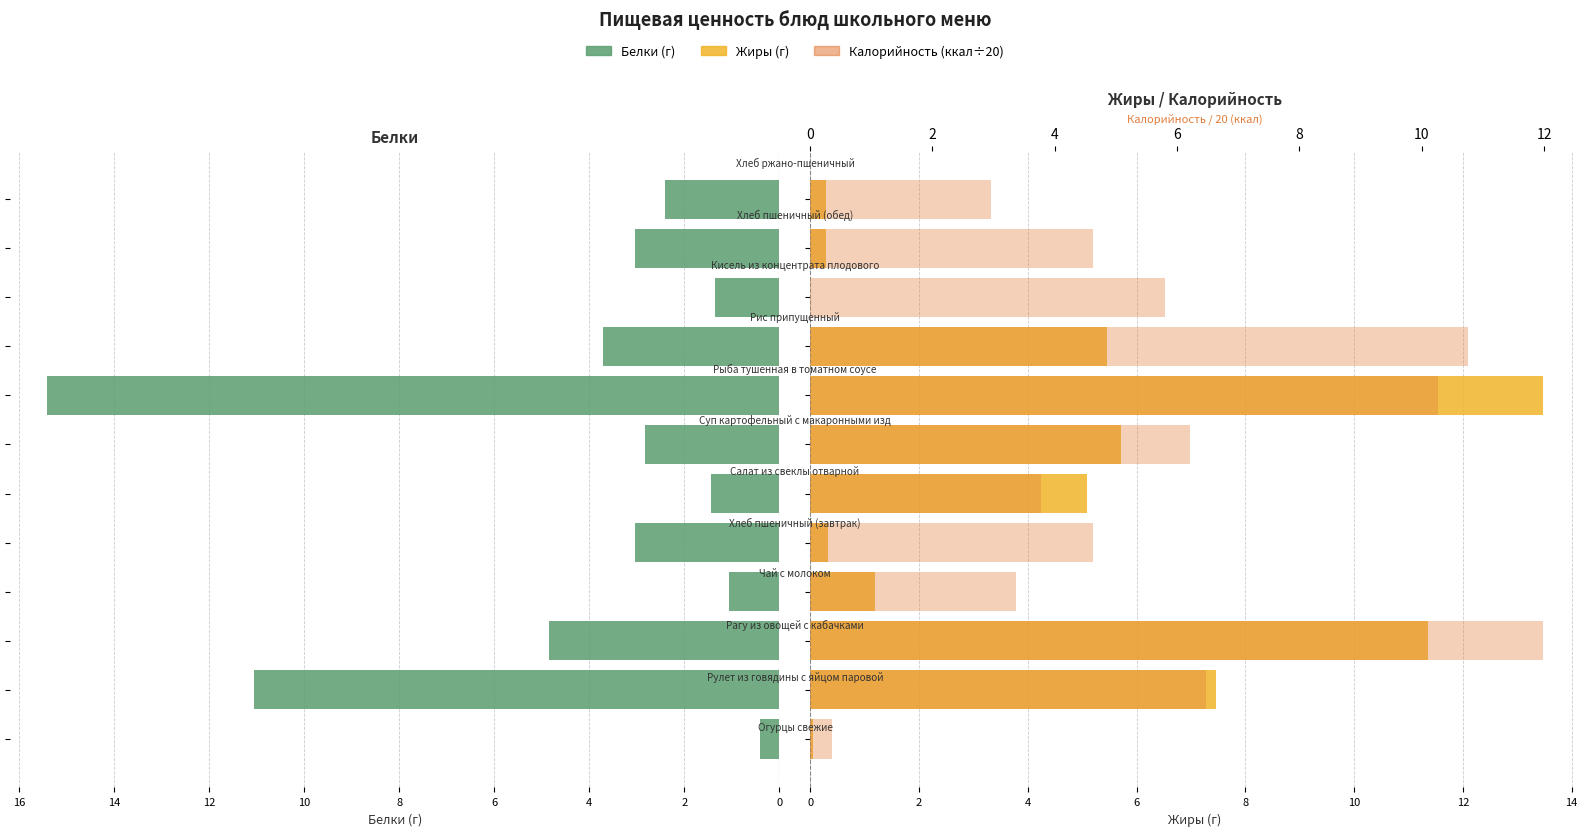

The value of Калорийность (÷20) at 2 is 6.5. True or false?

True